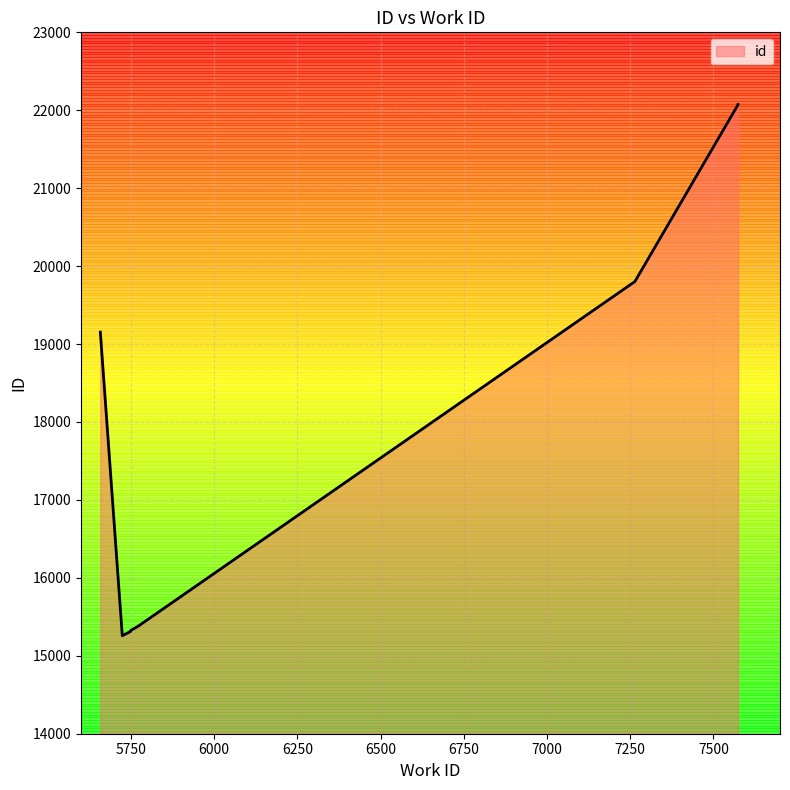

How many data points does each series have?

10